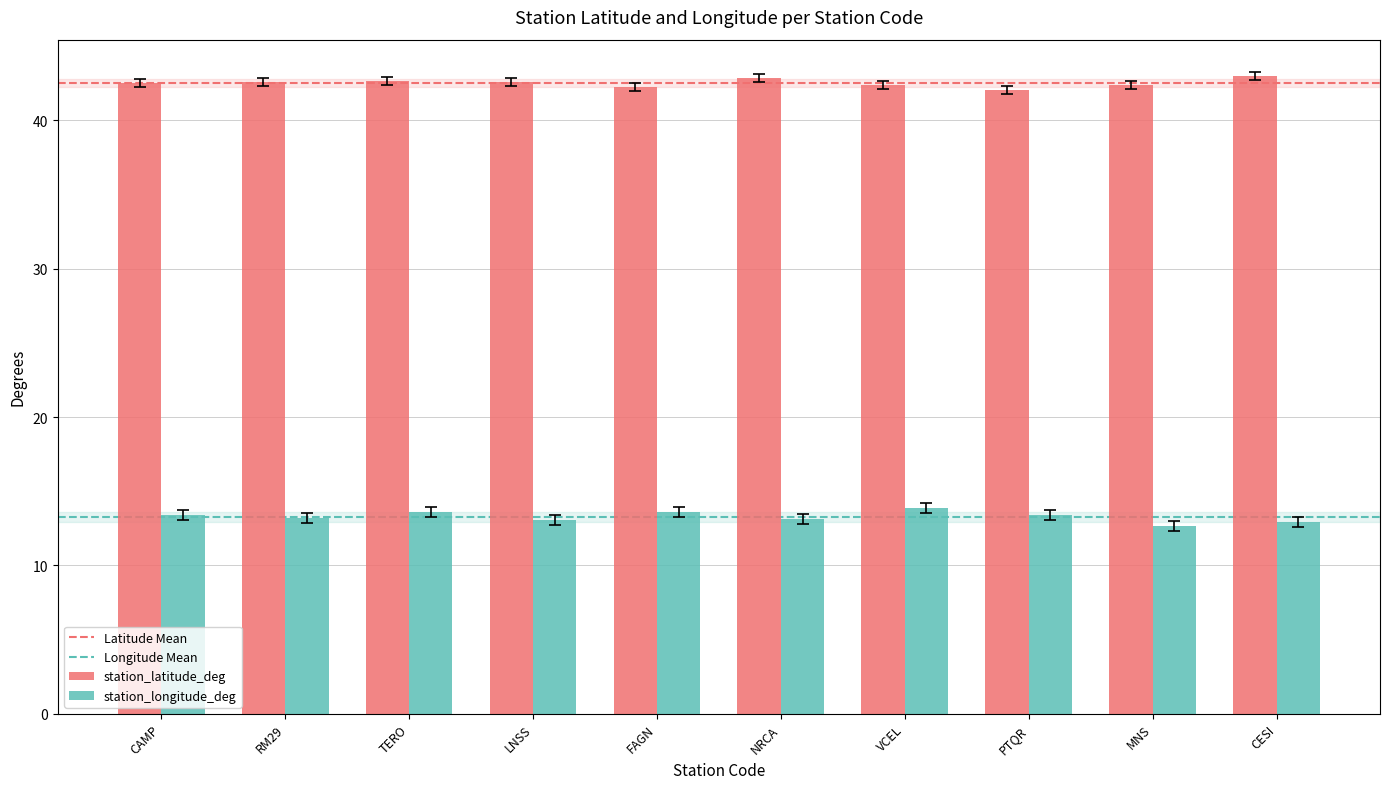

What is the label of the 10th bar from the left?

CESI